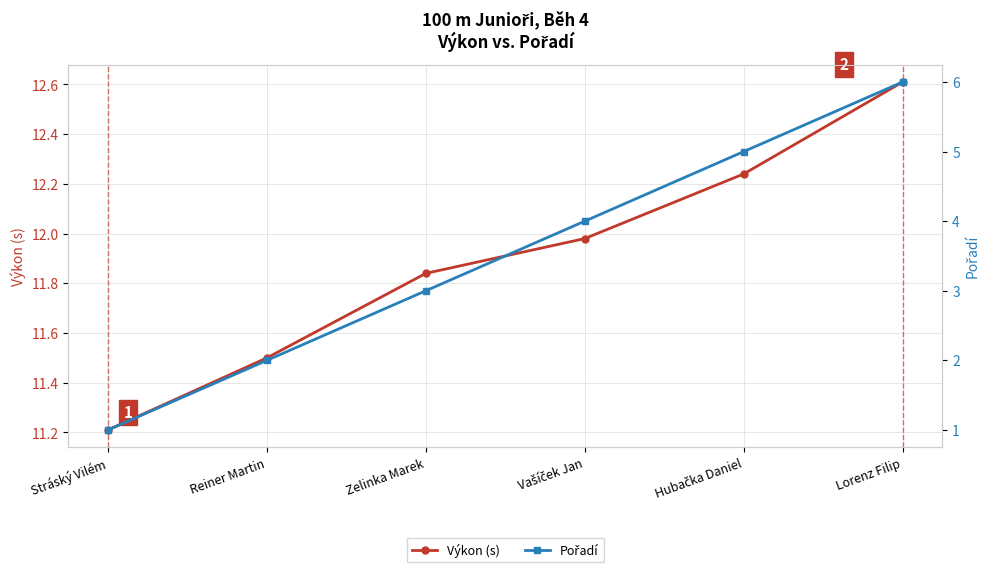

Is this an area chart (filled region under the line)?

No